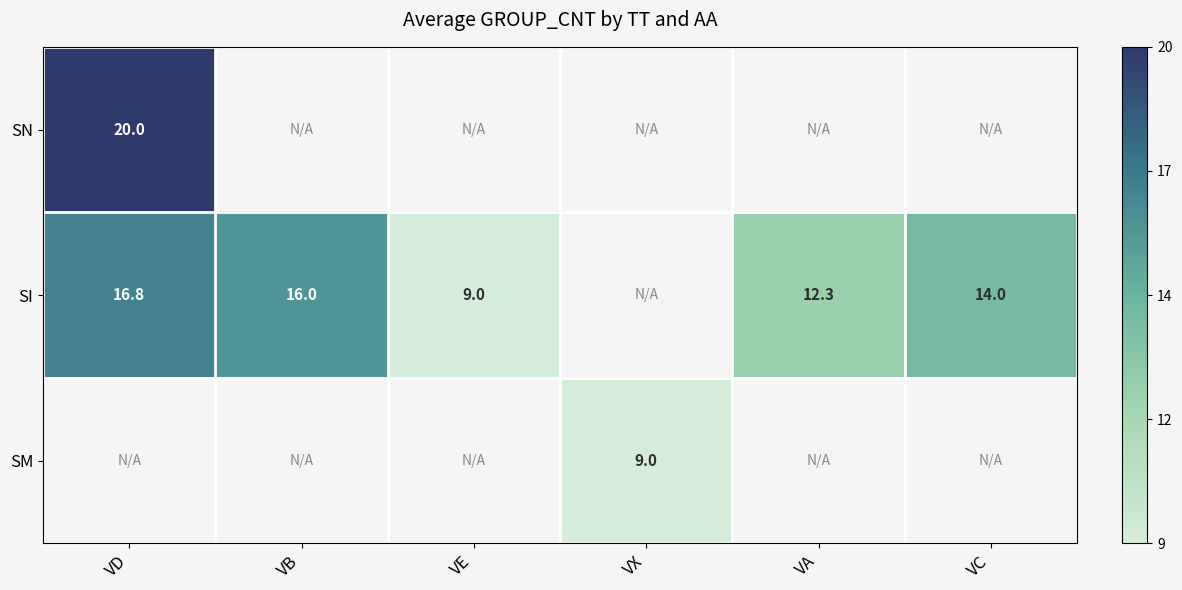

Which category has the highest value across all series?

VD